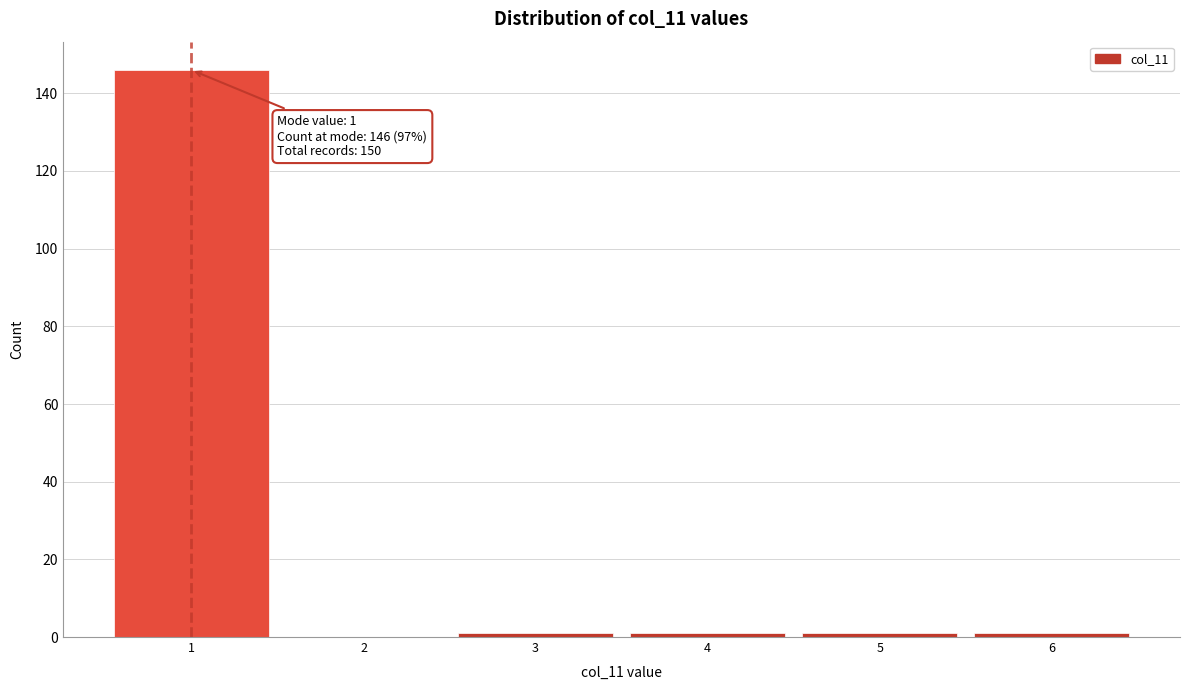

Which range on the x-axis has the tallest bar?

0.5 to 1.5